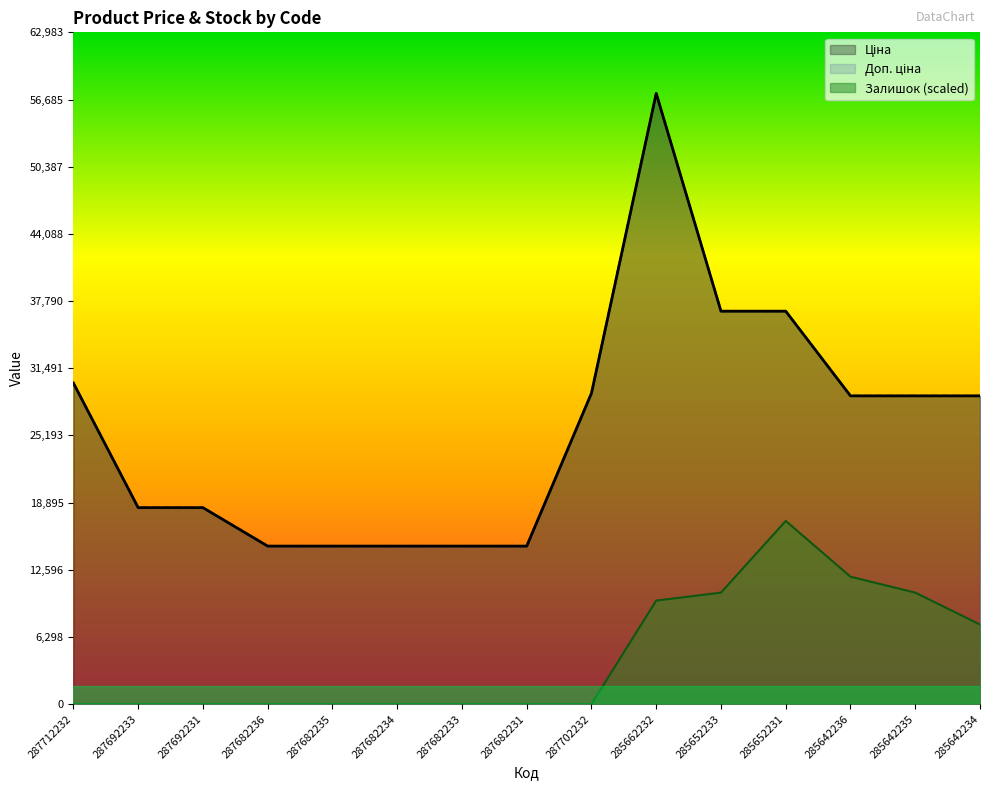

Count the number of categories in the chart.

15